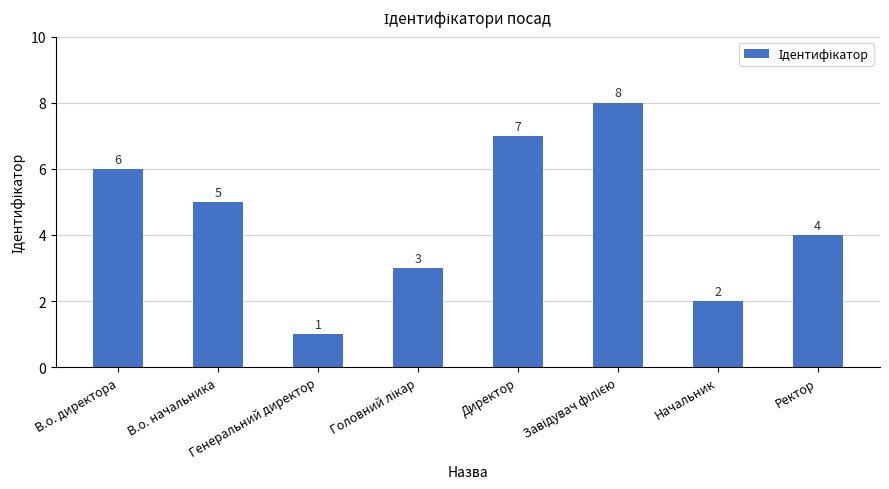

What position from the left is Начальник?

7